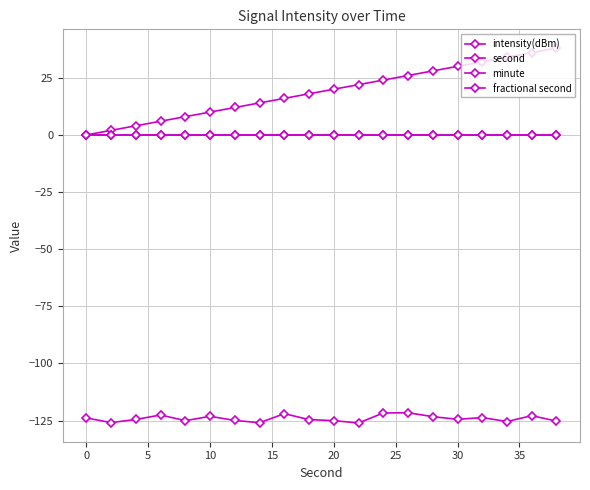

Does the chart have visible grid lines?

Yes